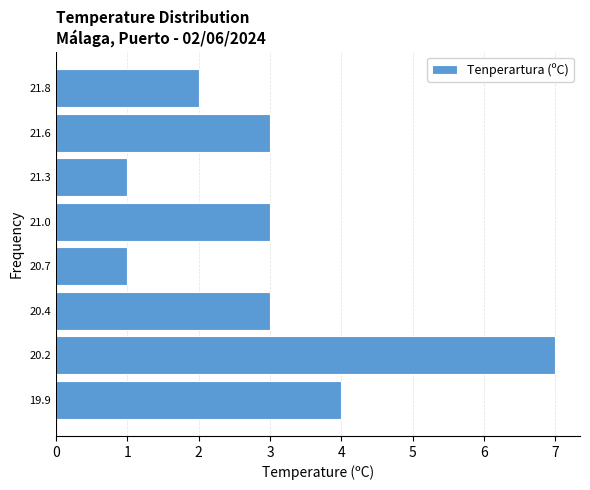

Reading bottom to top, extract all data points from this chart.

4	7	3	1	3	1	3	2